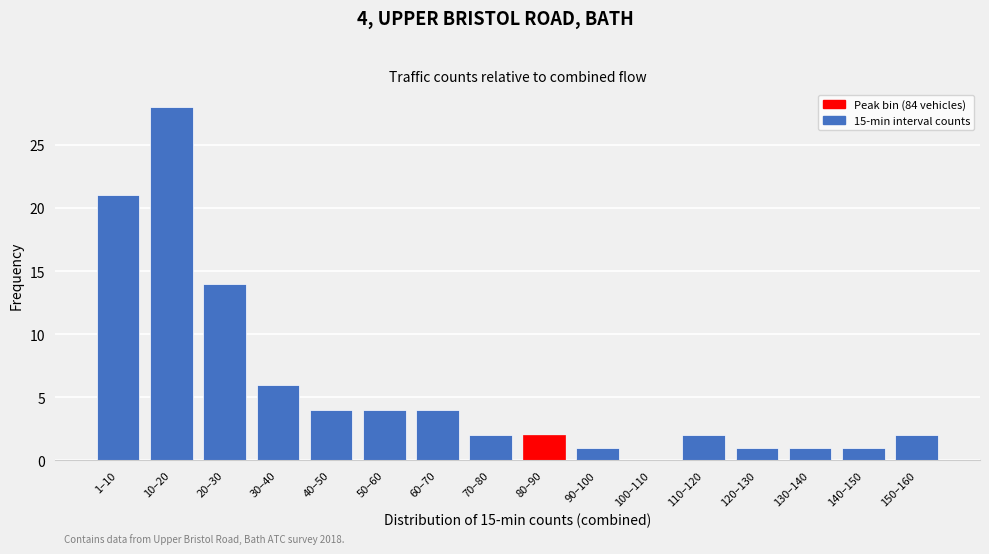

Reading left to right, what are all the values shown in this chart?

1–10=21	10–20=28	20–30=14	30–40=6	40–50=4	50–60=4	60–70=4	70–80=2	80–90=2	90–100=1	100–110=0	110–120=2	120–130=1	130–140=1	140–150=1	150–160=2